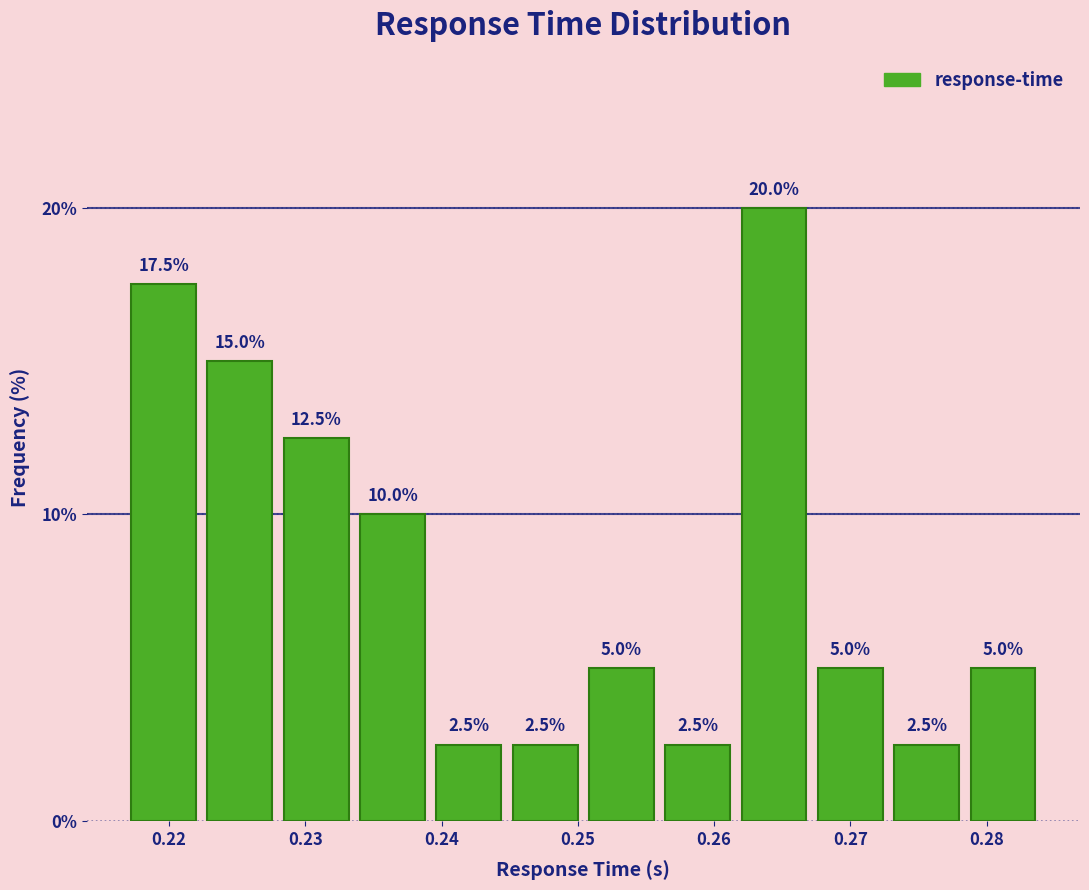

How tall is the bar that spans 0.273 to 0.278 on the x-axis? The bar edges are not printed on the chart, so give them approximately, as read against the axis.

2.5